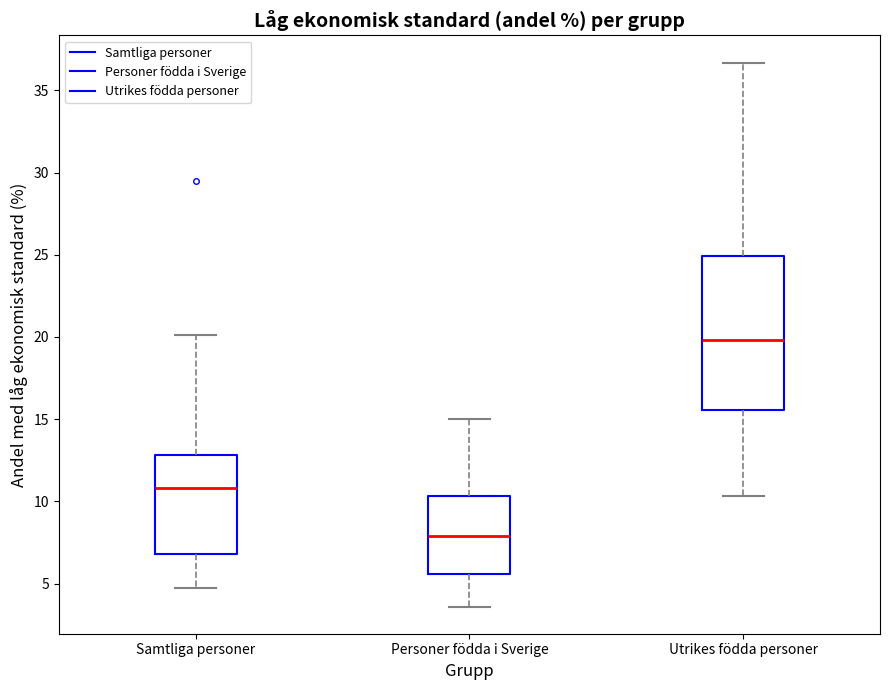

Which box has the highest median line?

Utrikes födda personer